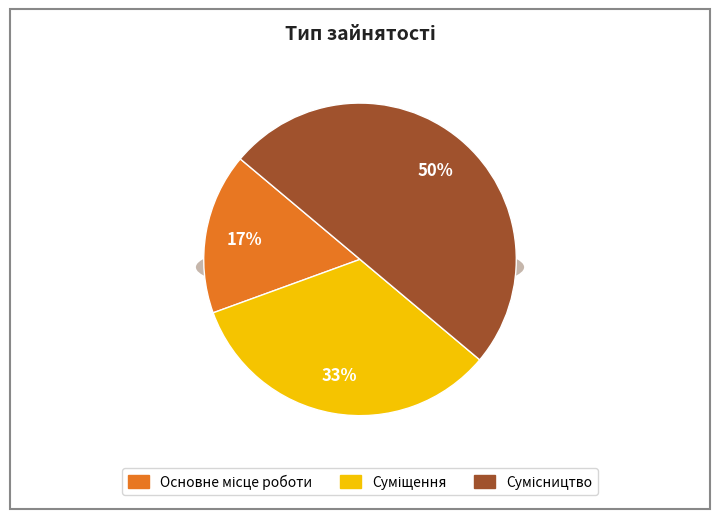

Which category has the biggest portion of the pie?

Сумісництво